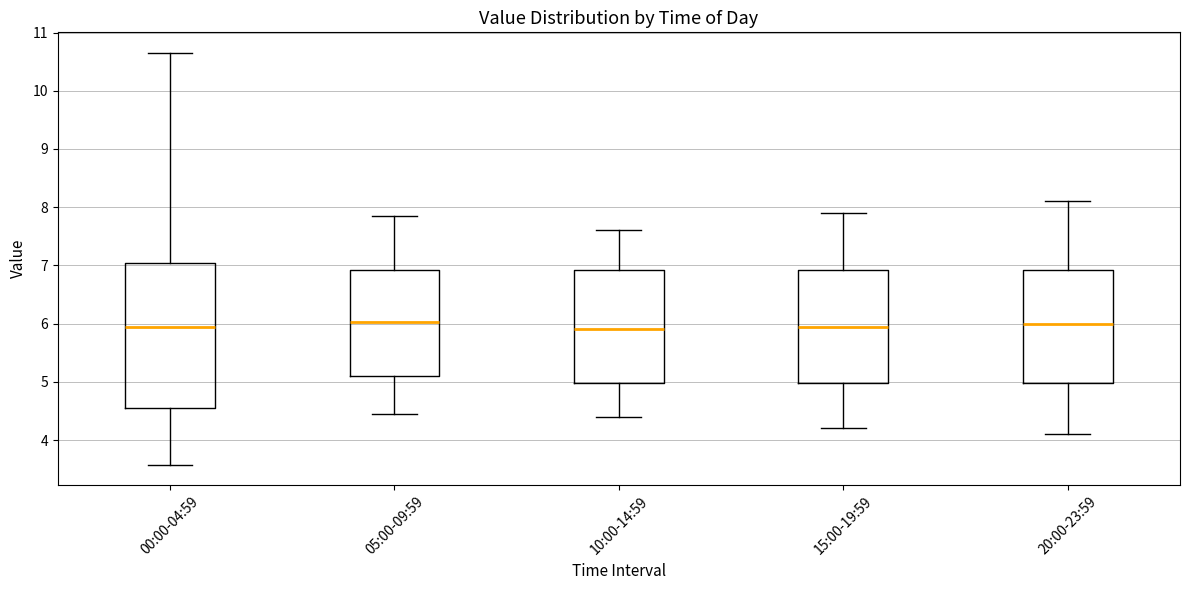

Reading left to right, transcribe this box plot: for each box, give where its median line is, the range the box spans, and where its two whiskers end, as read against the y-axis. The values are not printed on the chart, so give them approximately, as read against the axis.

00:00-04:59: median 5.9, box 4.6 to 7.0, whiskers 3.6 to 10.7
05:00-09:59: median 6.0, box 5.1 to 6.9, whiskers 4.5 to 7.9
10:00-14:59: median 5.9, box 5.0 to 6.9, whiskers 4.4 to 7.6
15:00-19:59: median 6.0, box 5.0 to 6.9, whiskers 4.2 to 7.9
20:00-23:59: median 6.0, box 5.0 to 6.9, whiskers 4.1 to 8.1